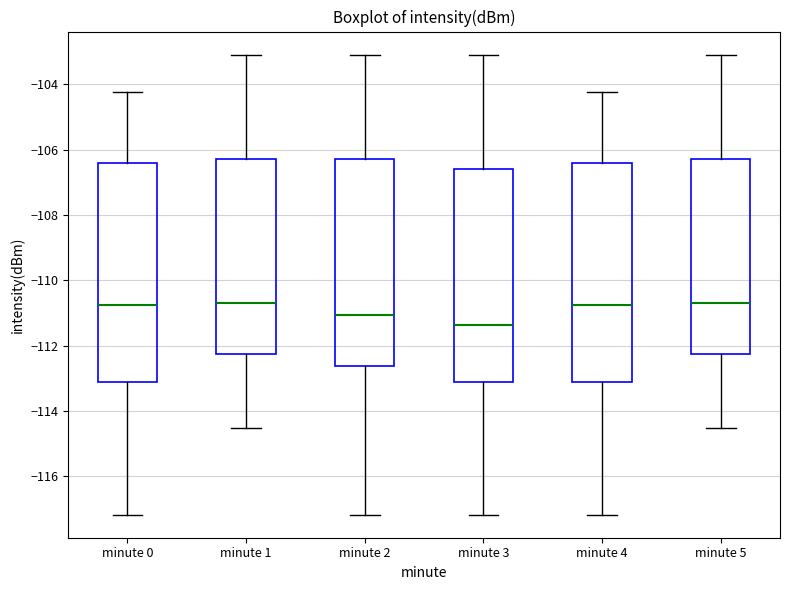

Reading left to right, read every box against the y-axis: the position of its median line, the range the box covers, and the ends of its whiskers. The values are not printed on the chart, so give them approximately, as read against the axis.

minute 0: median -110.8, box -113.2 to -106.4, whiskers -117.2 to -104.2
minute 1: median -110.6, box -112.2 to -106.2, whiskers -114.6 to -103.0
minute 2: median -111.0, box -112.6 to -106.2, whiskers -117.2 to -103.0
minute 3: median -111.4, box -113.2 to -106.6, whiskers -117.2 to -103.0
minute 4: median -110.8, box -113.2 to -106.4, whiskers -117.2 to -104.2
minute 5: median -110.6, box -112.2 to -106.2, whiskers -114.6 to -103.0